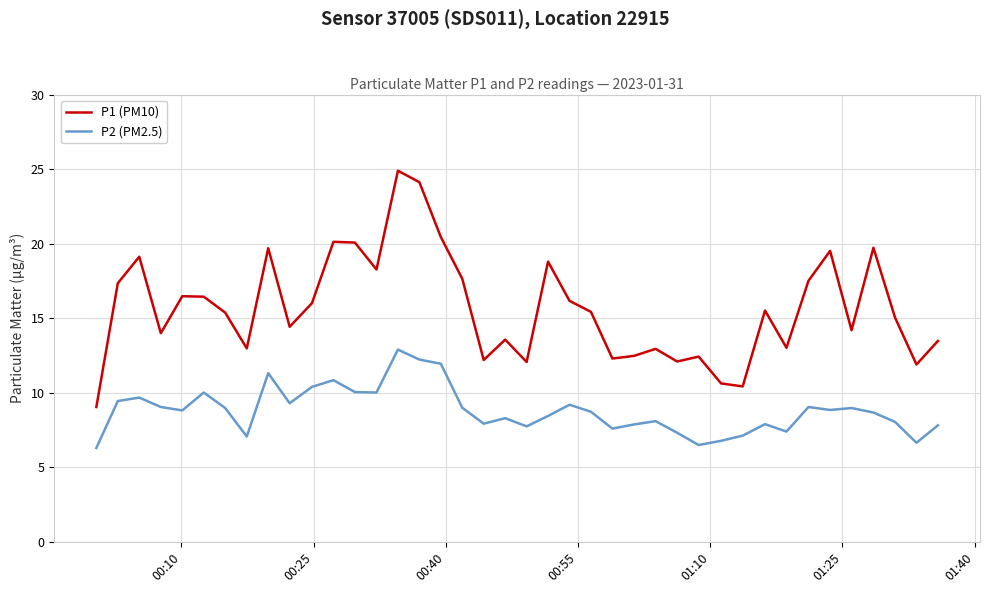

List the series in order of their overall mean, lowest first.

P2 (PM2.5), P1 (PM10)